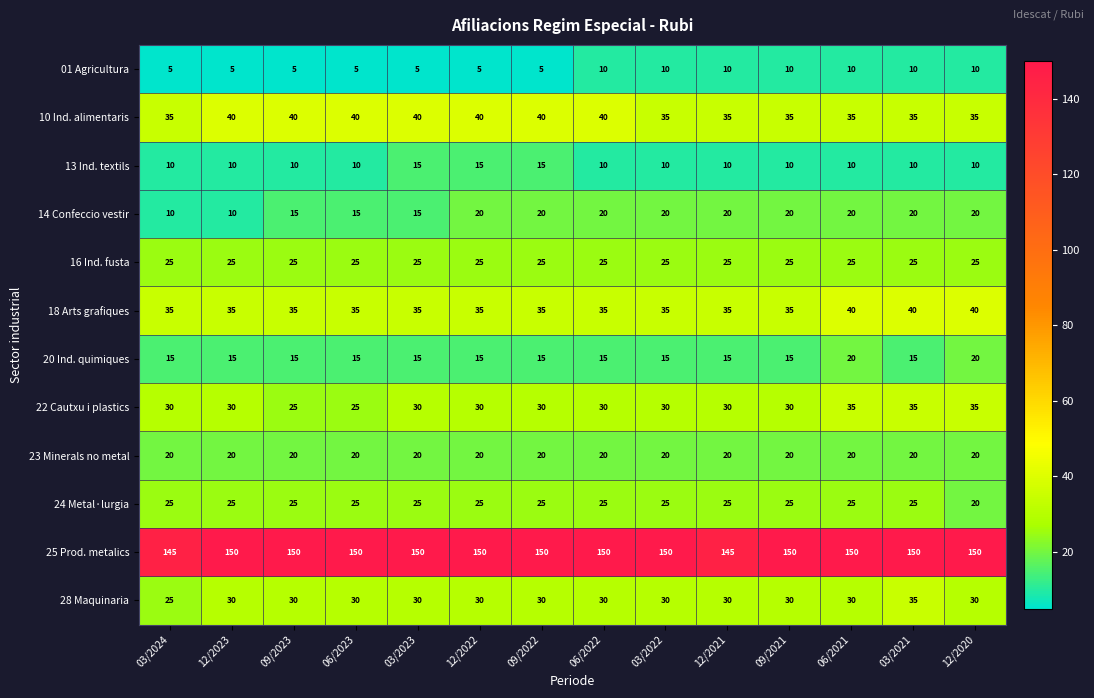

Which series has the largest total across all categories?

25 Prod. metalics